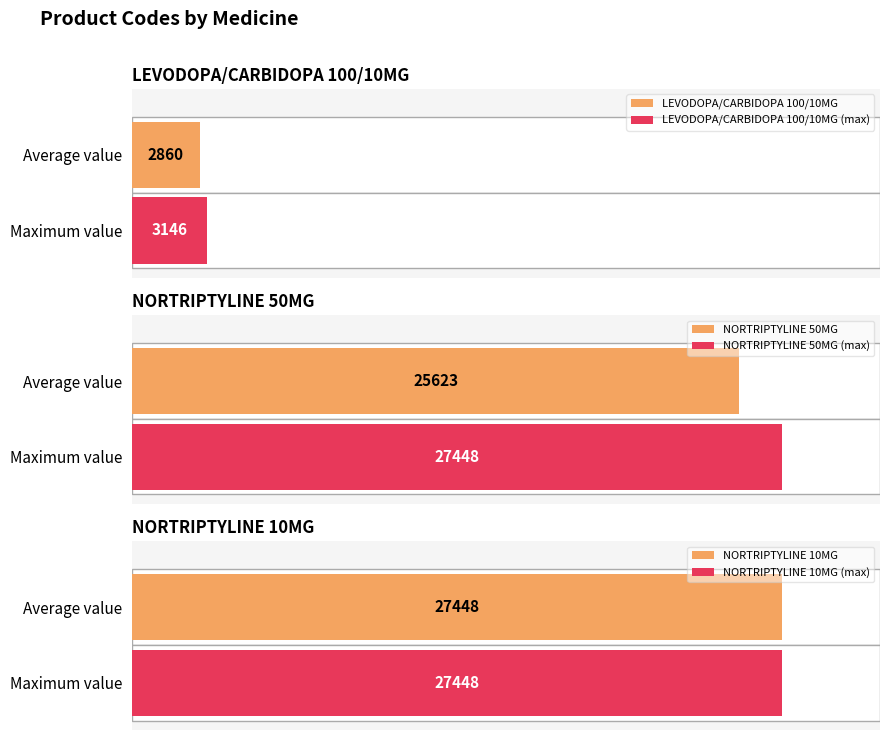

What is the minimum value shown in the chart?

2860